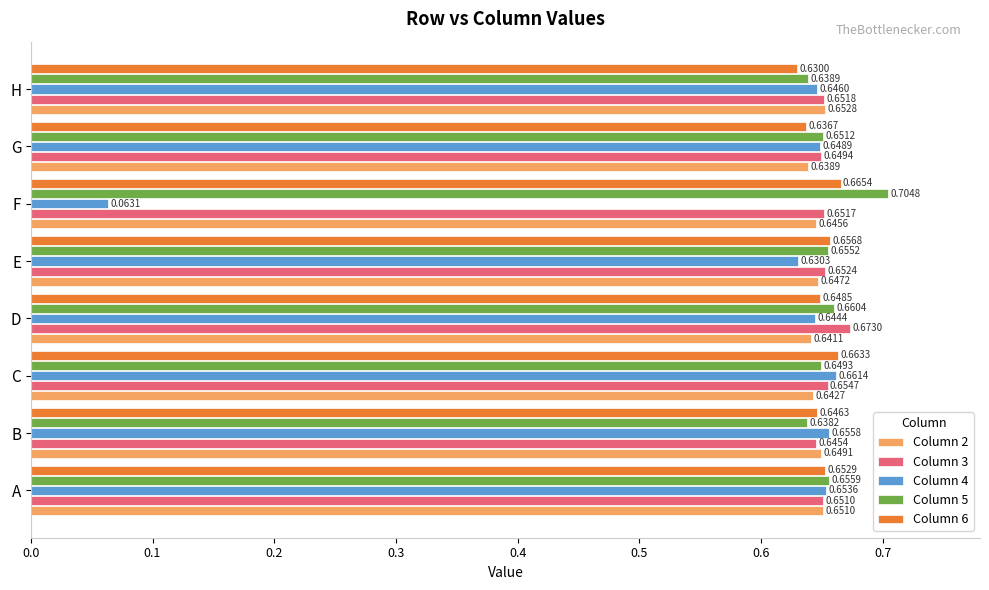

List the series in order of their peak value, highest first.

Column 5, Column 3, Column 6, Column 4, Column 2